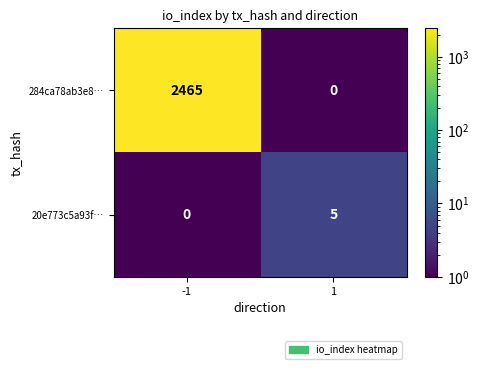

What is the maximum value shown in the chart?

2465